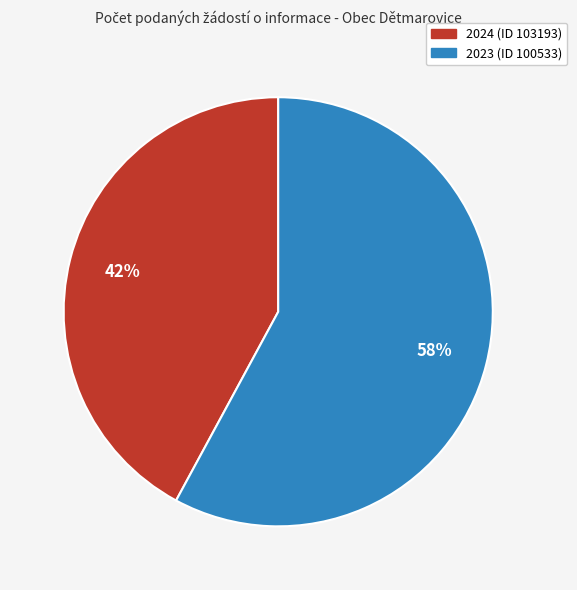

To the nearest percent, what percentage of the pie is 2024 (ID 103193)?

42%